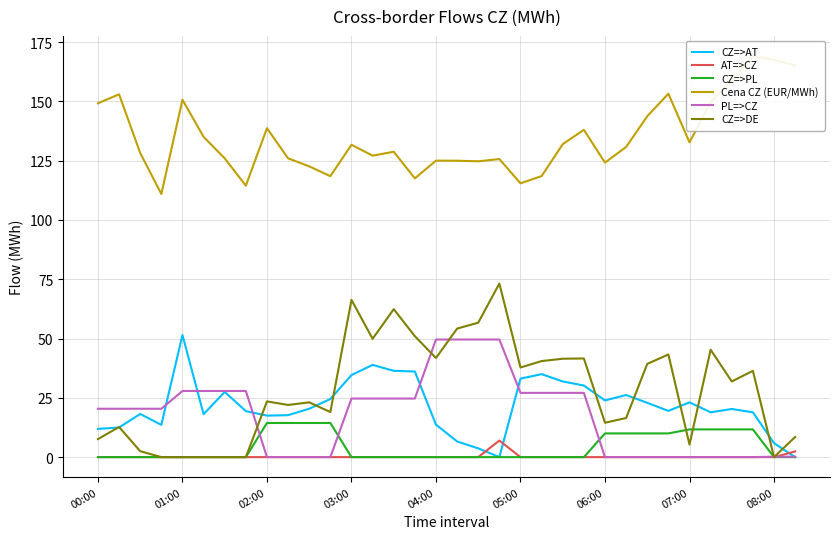

What is the maximum value for CZ=>AT?

51.5